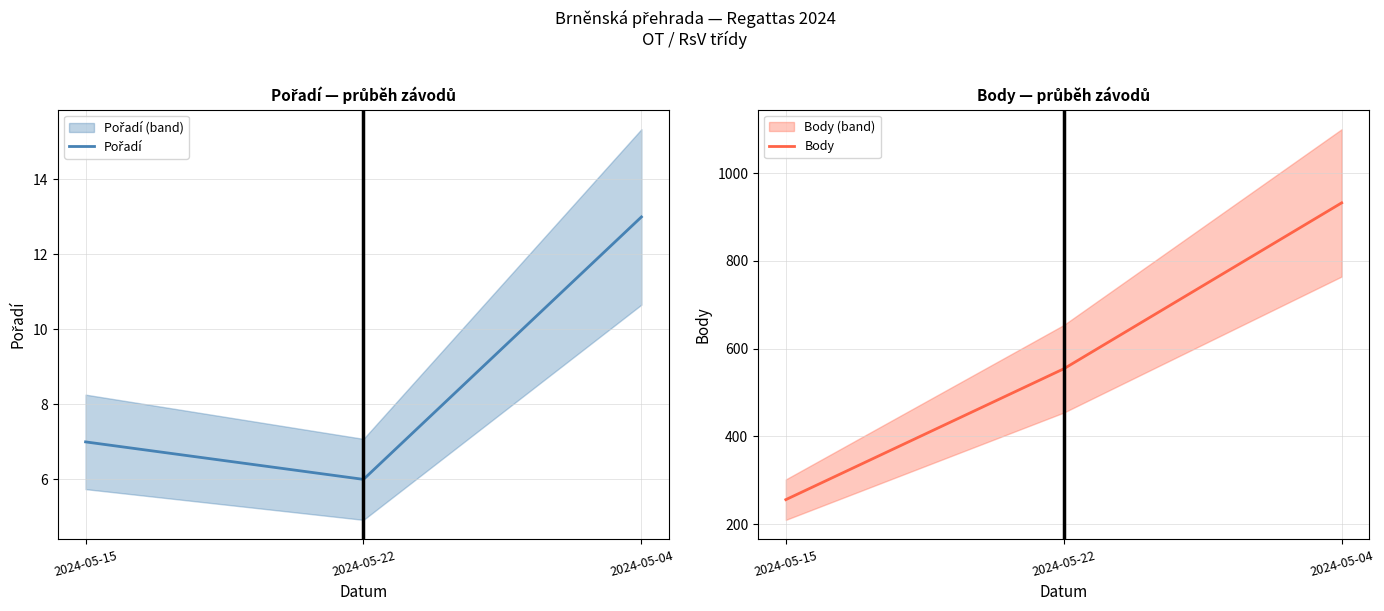

Rank the categories by Body value from lowest to highest.

2024-05-15, 2024-05-22, 2024-05-04